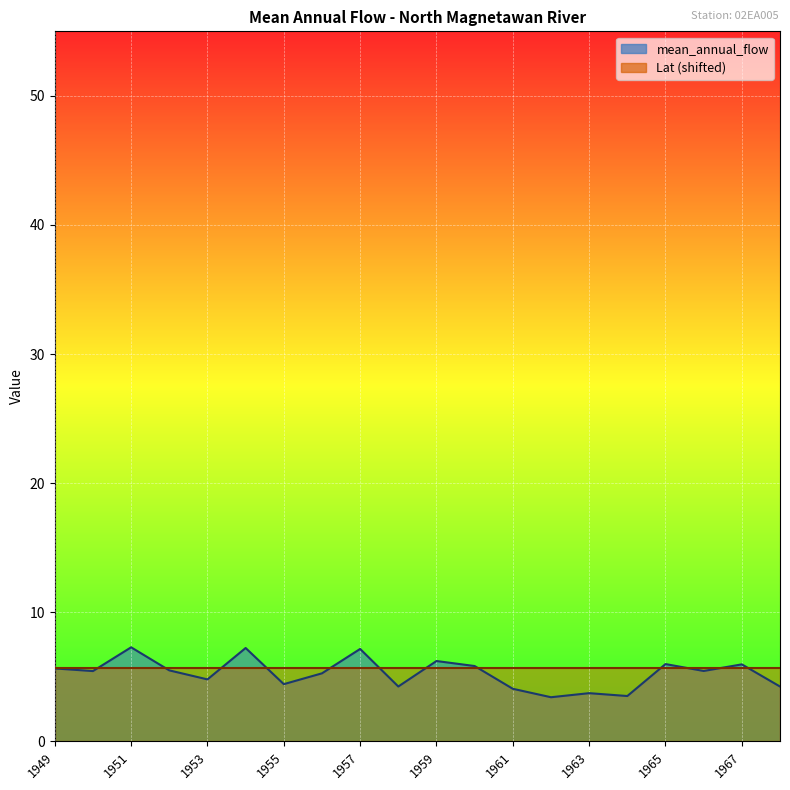

The chart shows a value of 3.5 at 1964. True or false?

True